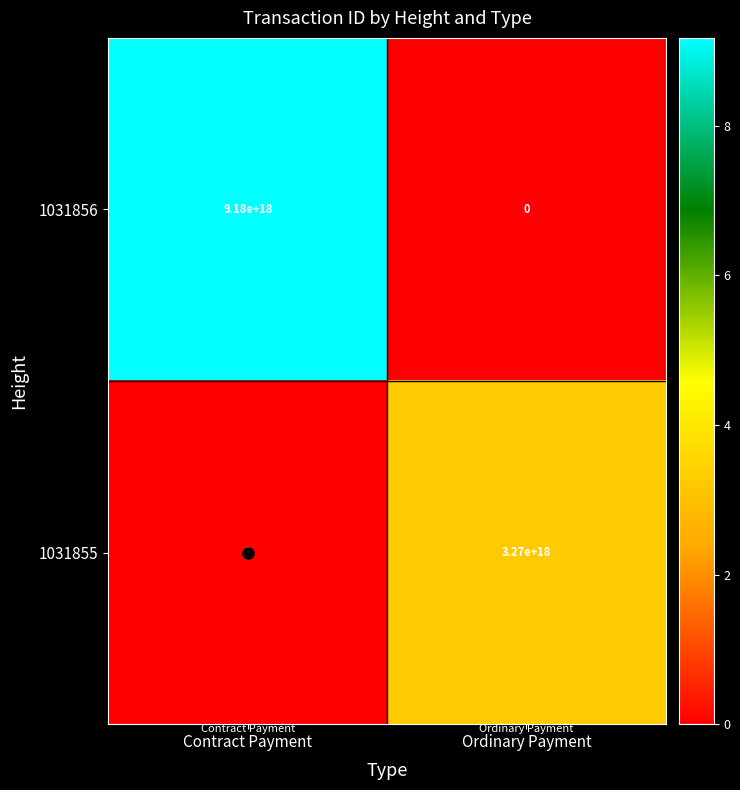

Between Contract Payment and Ordinary Payment, which series saw the biggest shift?

1031856